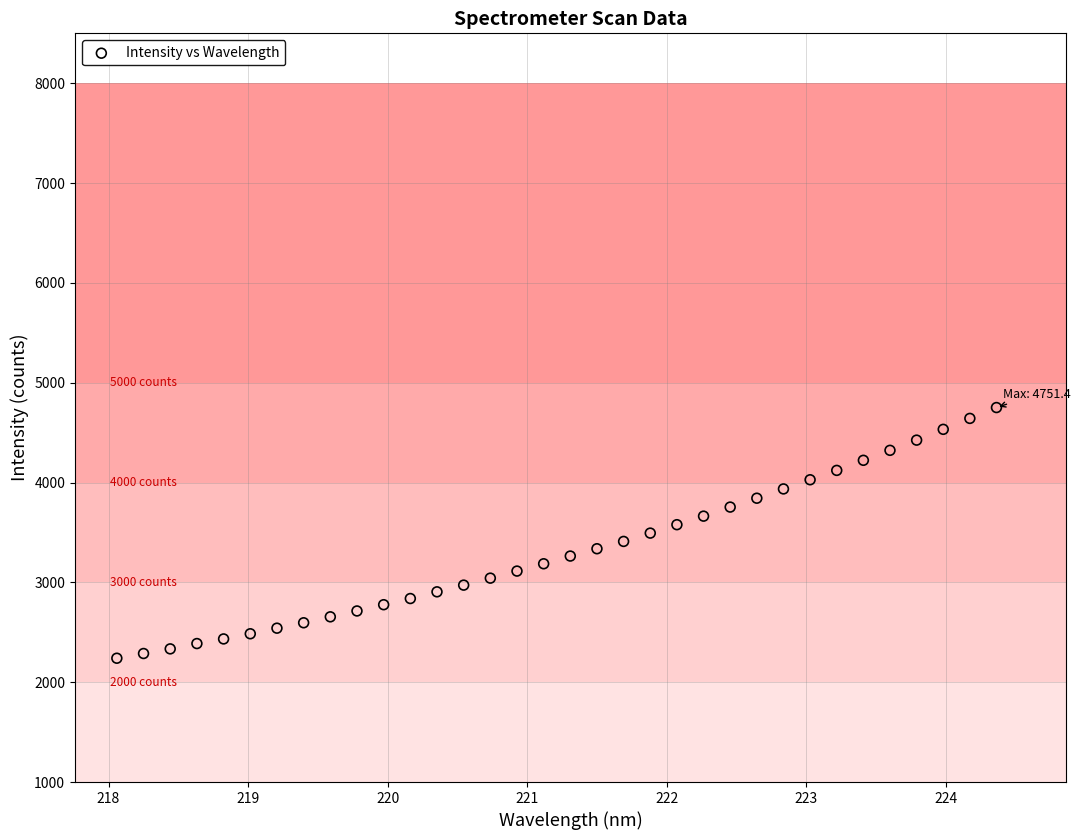

What is the range of Y values (max minus min)?

2511.1